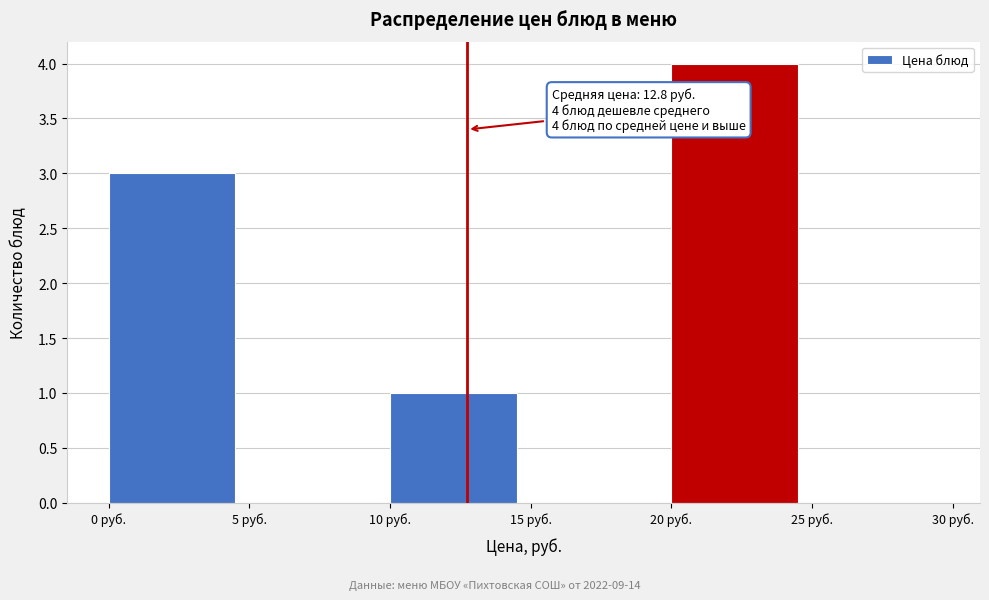

Which range on the x-axis has the tallest bar?

20 to 25